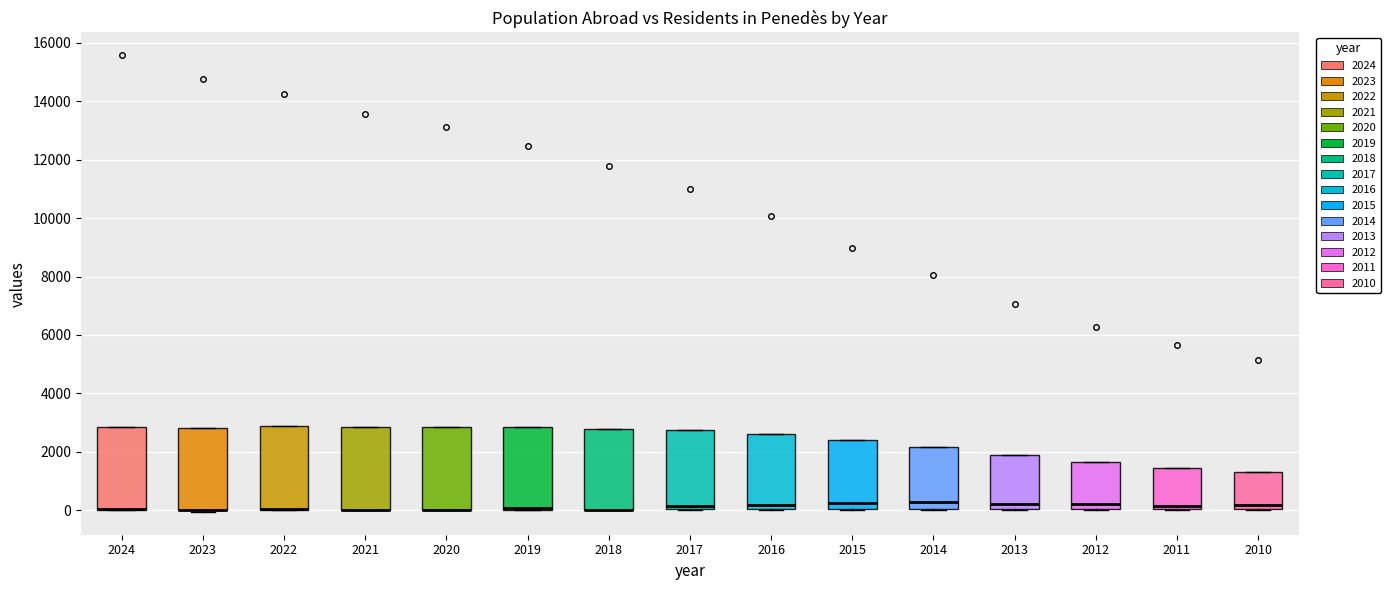

Where is the upper edge of the box at x = 2019 on the y-axis? The values are not printed on the chart, so give them approximately, as read against the axis.

2800